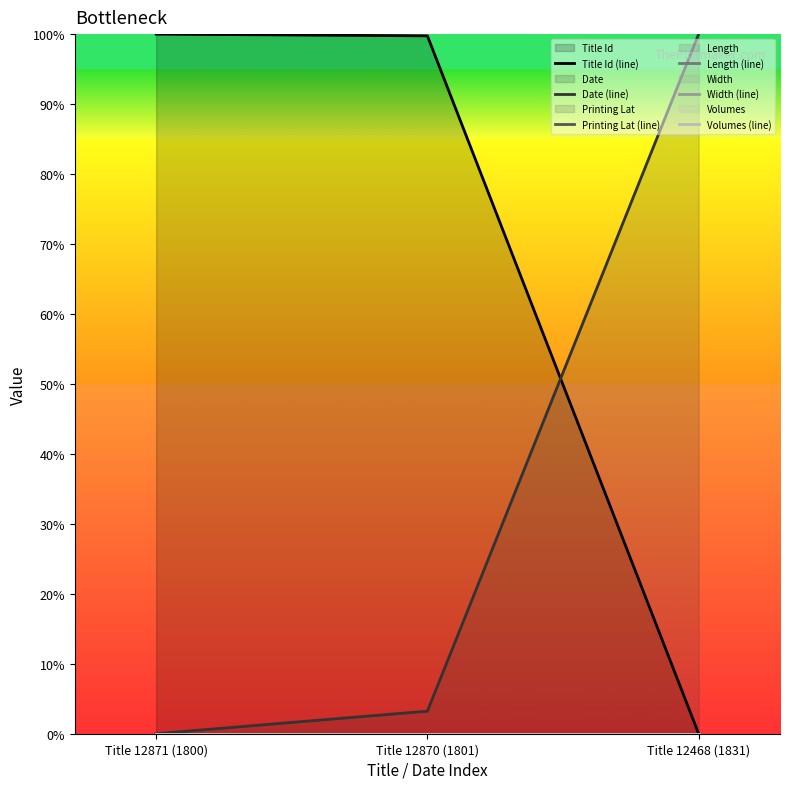

The Date (line) series shows 0.0 at Title 12871 (1800). True or false?

True